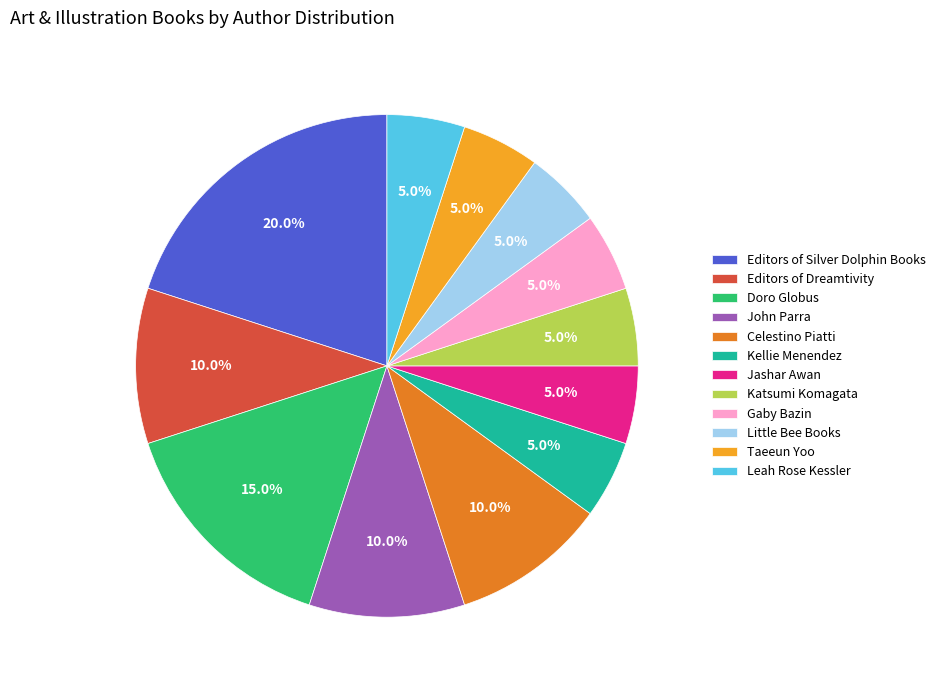

To the nearest percent, what portion does Jashar Awan represent?

5%